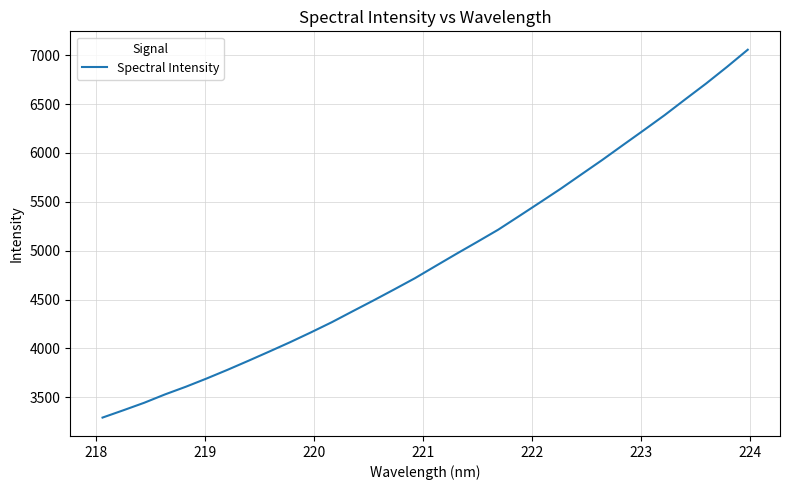

Count the number of data series in this chart.

1